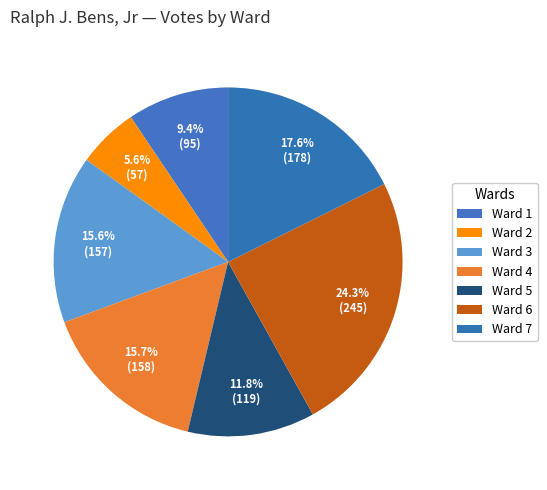

How many slices are in this pie chart?

7